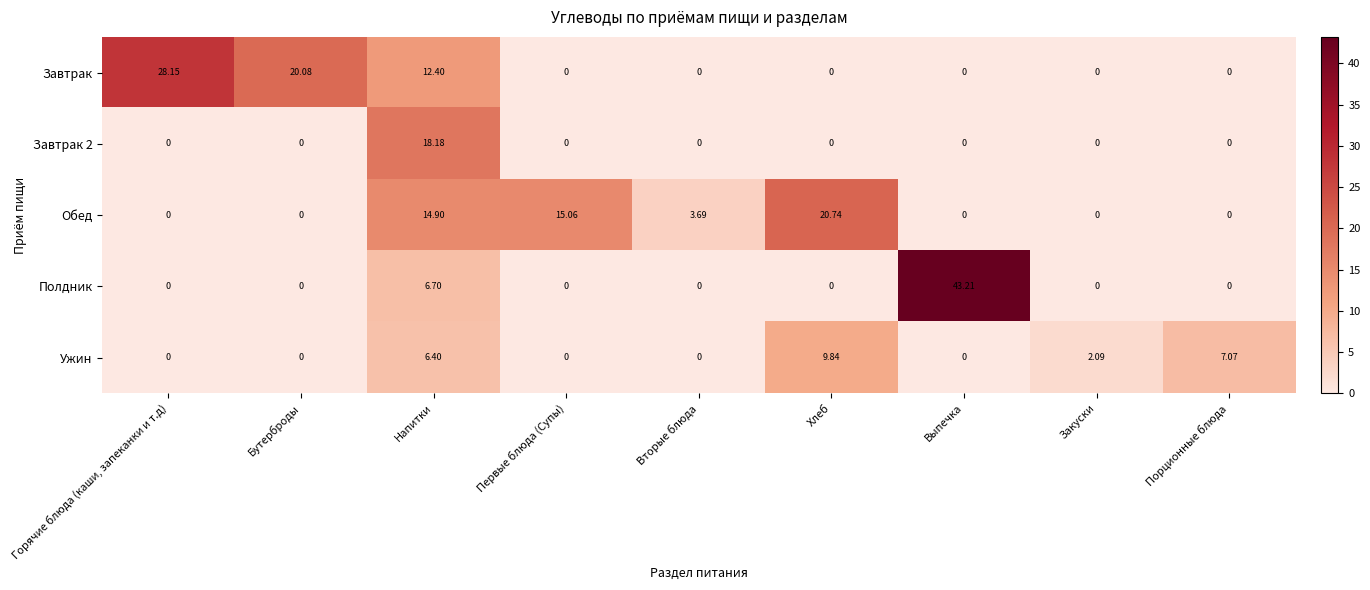

Between Бутерброды and Напитки, which series saw the biggest shift?

Завтрак 2